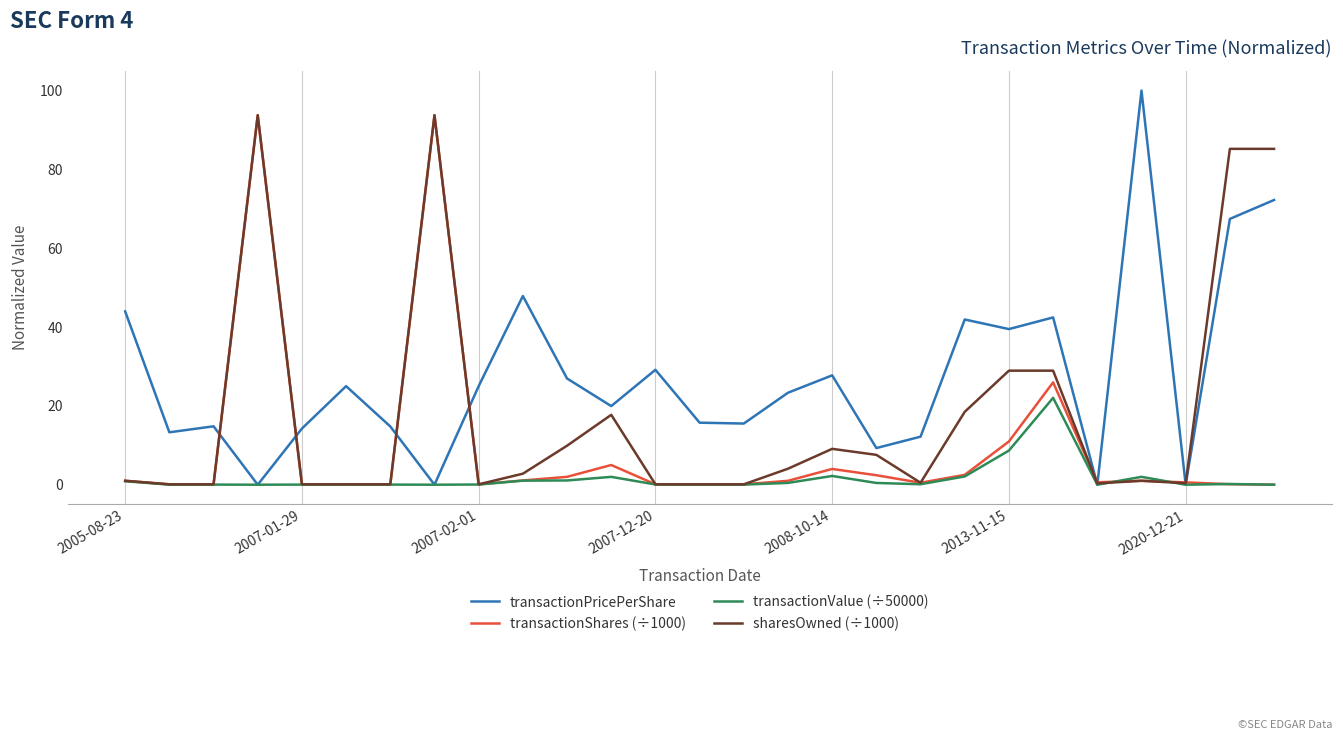

List the series in order of their overall mean, lowest first.

transactionValue (÷50000), transactionShares (÷1000), sharesOwned (÷1000), transactionPricePerShare